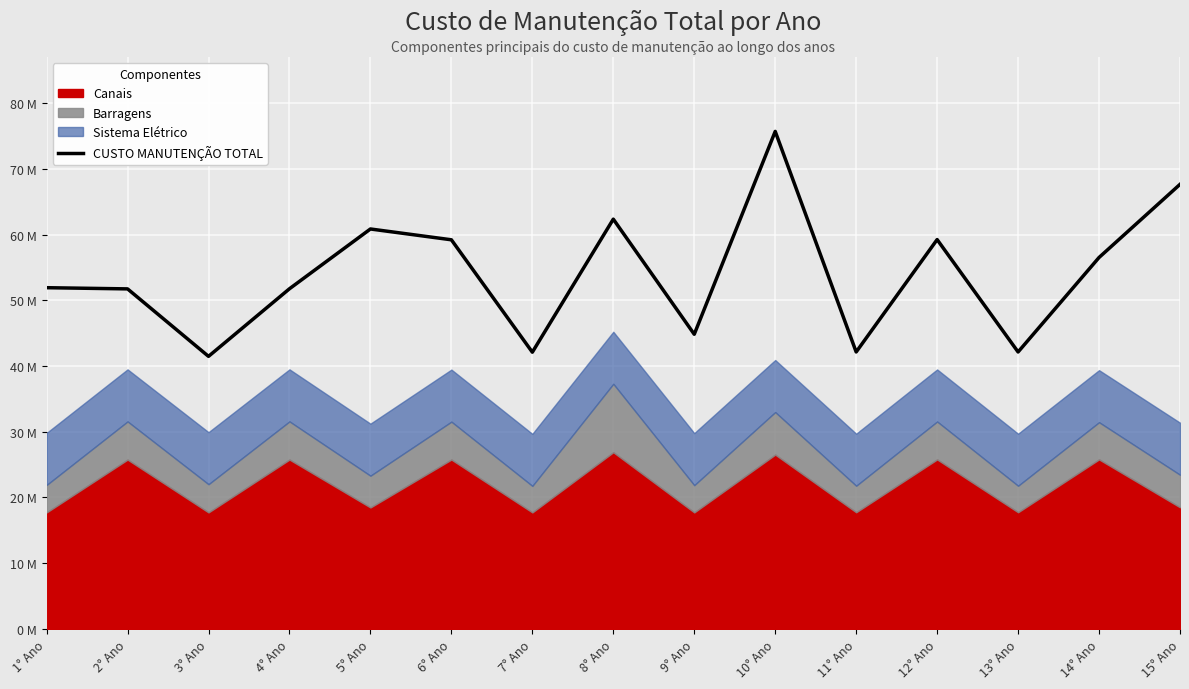

The chart shows a value of 44.8 at 9° Ano. True or false?

True